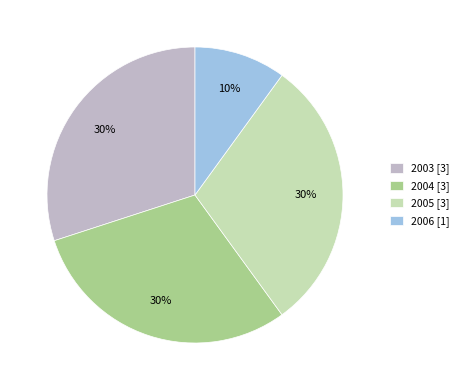

The 2005 [3] slice represents 36% of the pie. True or false?

False